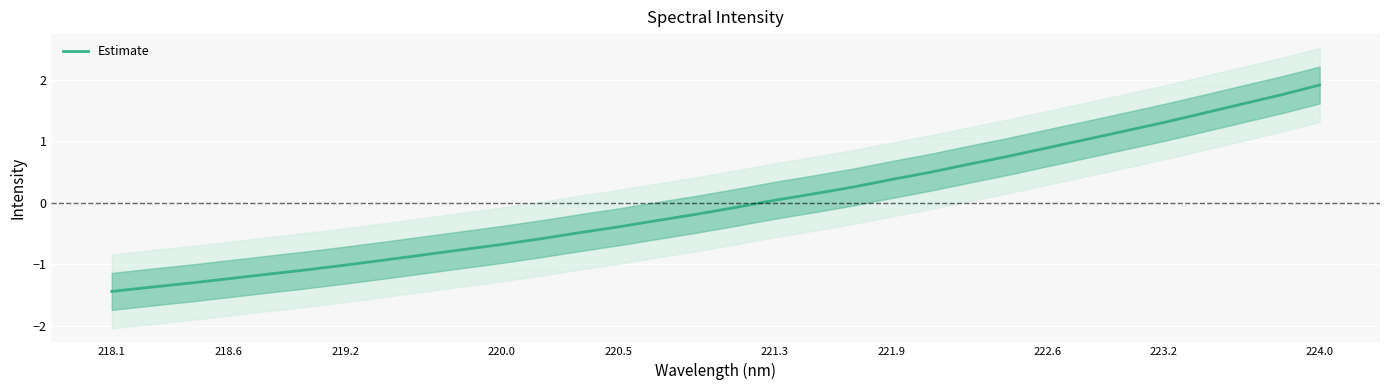

What is the smallest value displayed?

-1.4